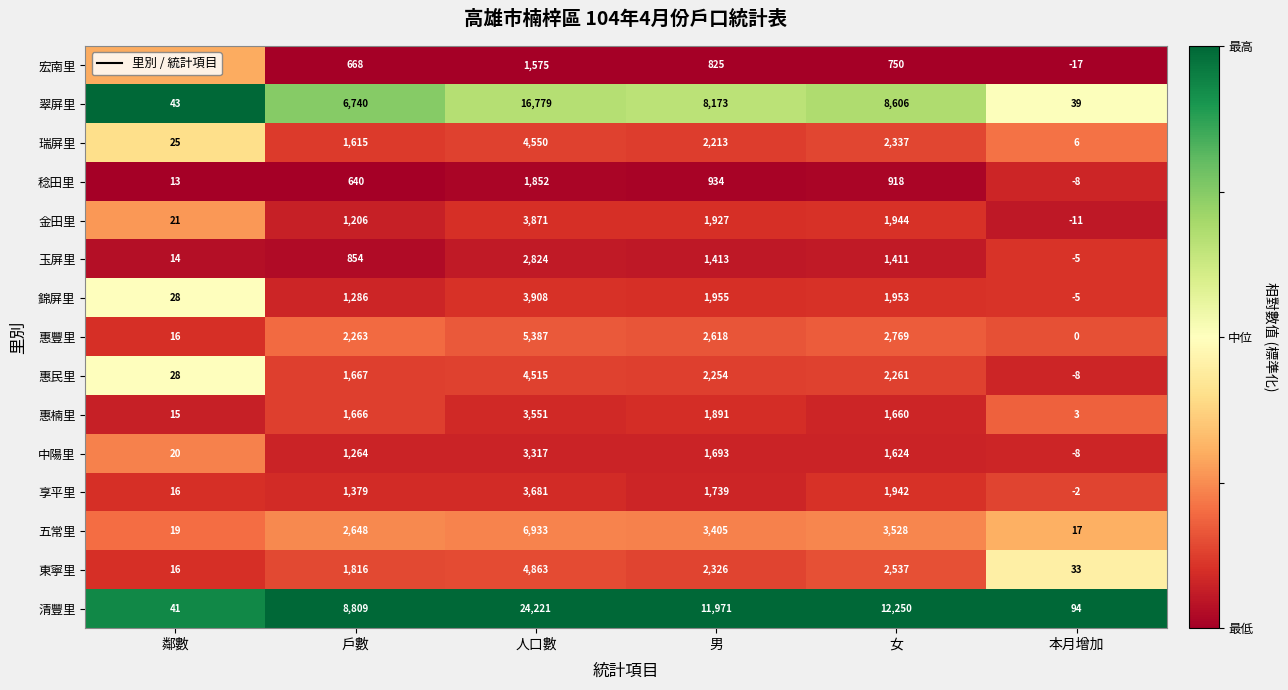

At which category does the chart reach its minimum across all series?

本月增加